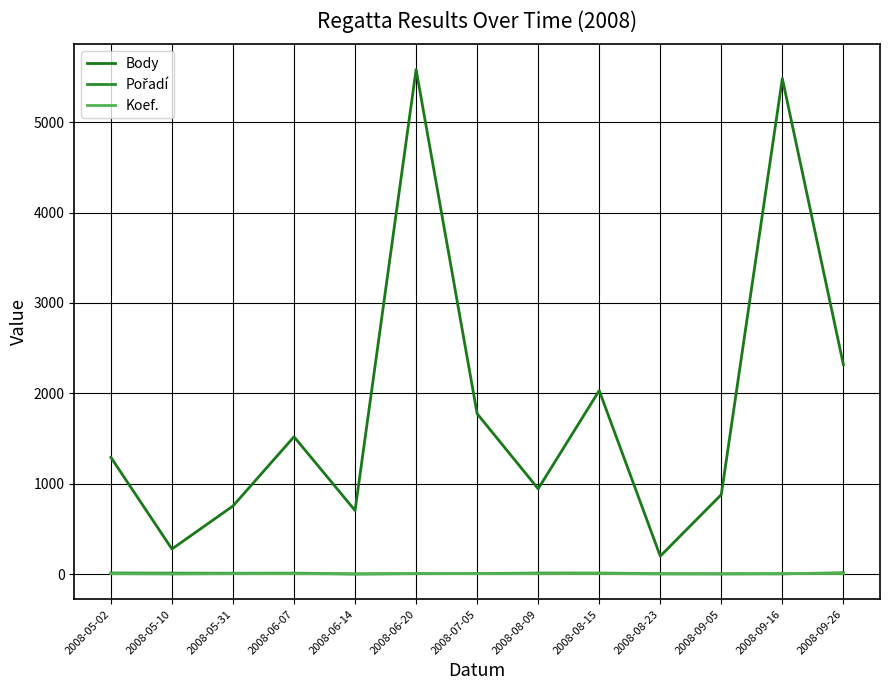

True or false: Koef. and Body cross at least once.

False